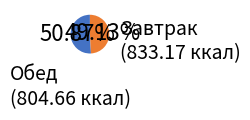

Is there a majority slice in this chart?

Yes